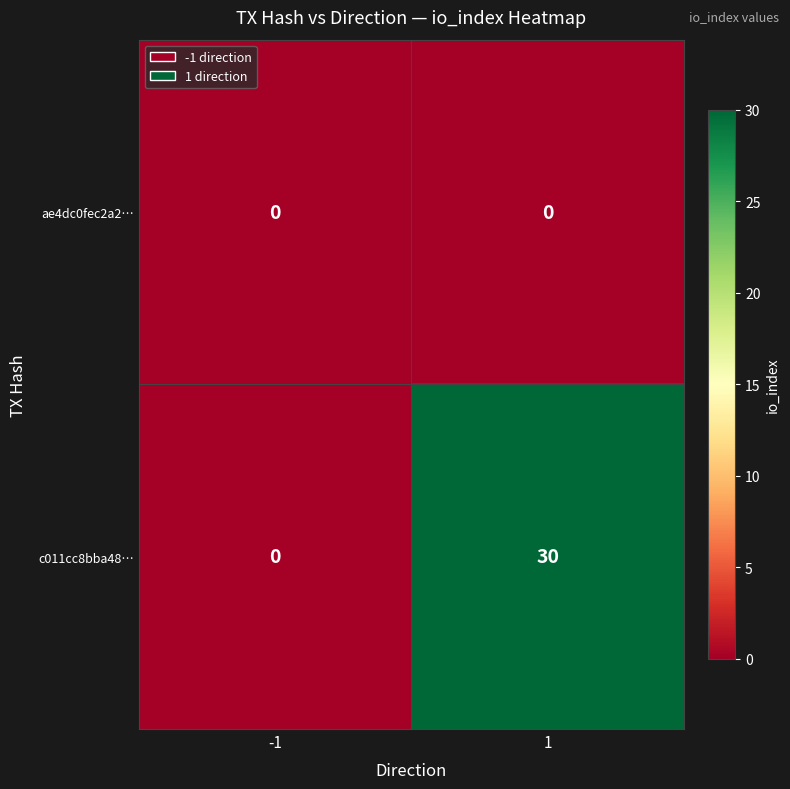

Rank the series by their average value, from highest to lowest.

c011cc8bba48…, ae4dc0fec2a2…